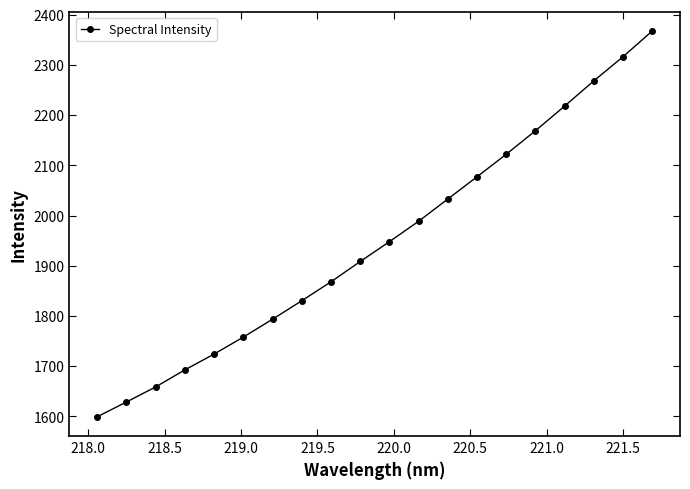

True or false: there are more than 1 points higher than both neighbors.

False